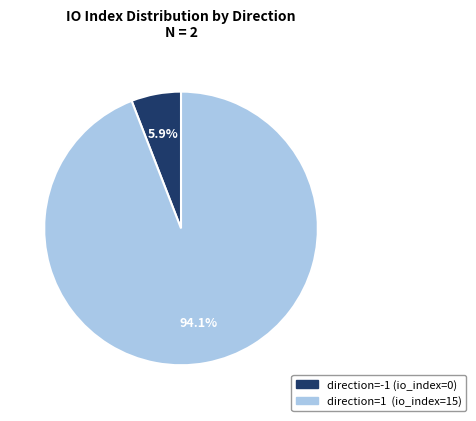

Rank the categories by value from lowest to highest.

direction=-1, direction=1